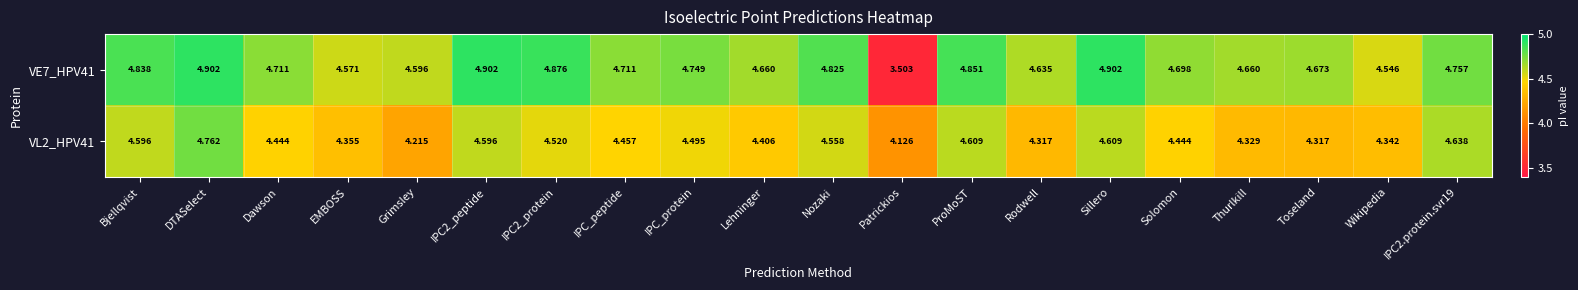

Which label corresponds to the smallest value in the chart?

Patrickios